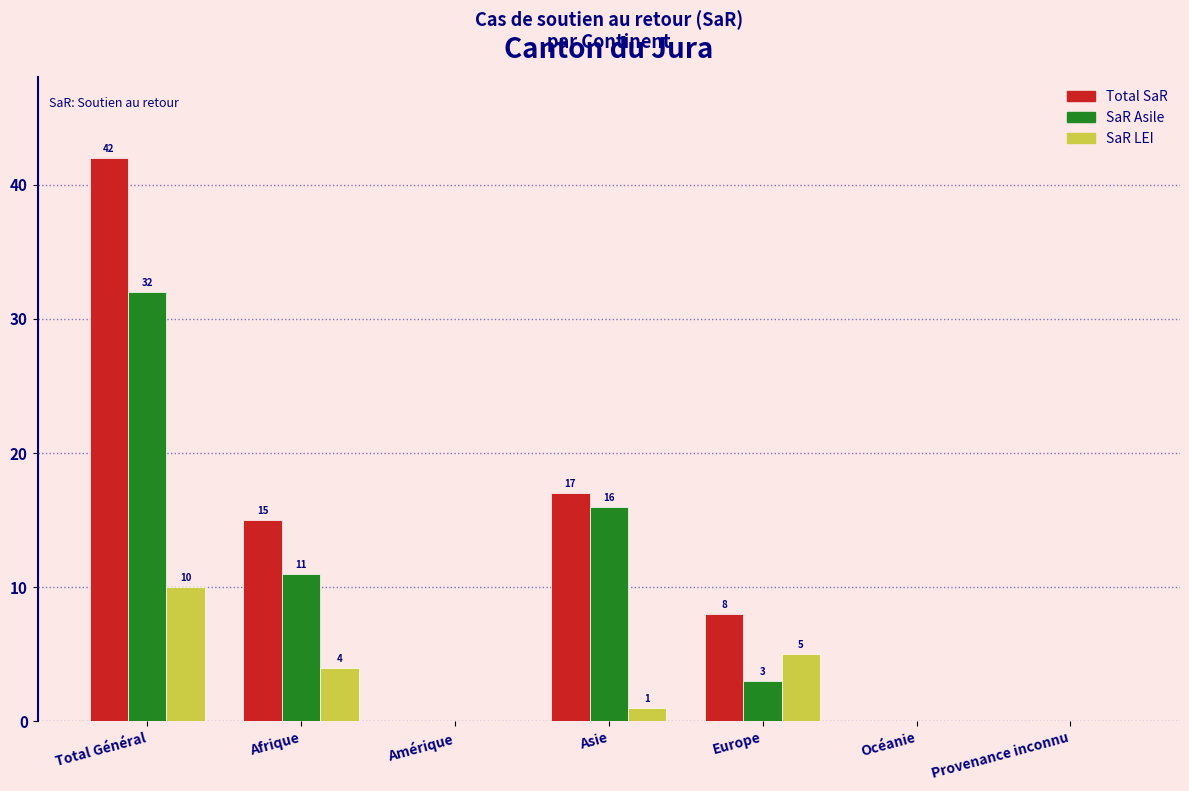

Reading left to right, list all the values displayed in this chart.

Total SaR: Total Général=42	Afrique=15	Amérique=0	Asie=17	Europe=8	Océanie=0	Provenance inconnu=0
SaR Asile: Total Général=32	Afrique=11	Amérique=0	Asie=16	Europe=3	Océanie=0	Provenance inconnu=0
SaR LEI: Total Général=10	Afrique=4	Amérique=0	Asie=1	Europe=5	Océanie=0	Provenance inconnu=0